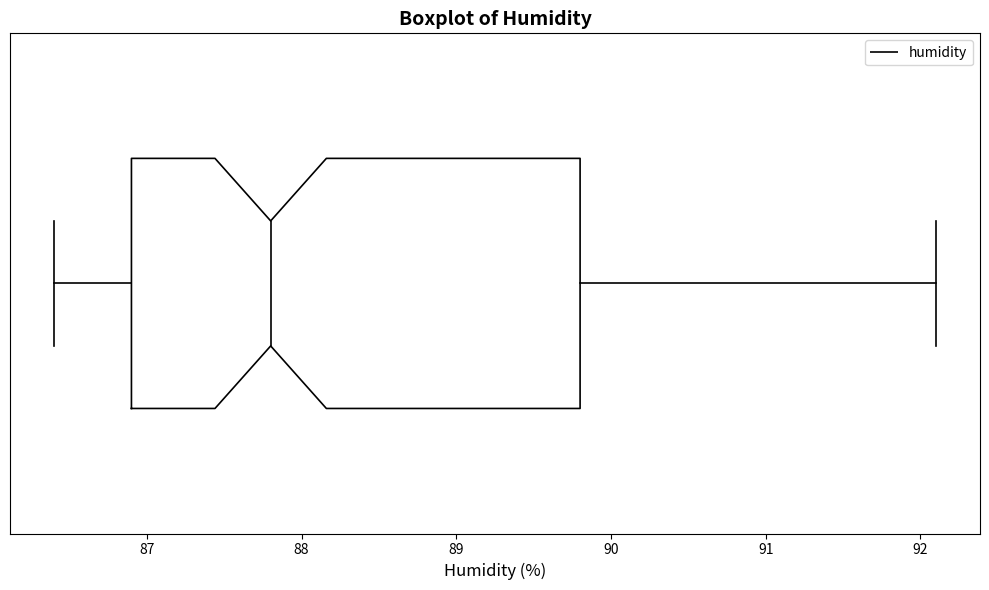

Transcribe this box plot: give where the median line is, the range the box spans, and where the two whiskers end, as read against the x-axis. The values are not printed on the chart, so give them approximately, as read against the axis.

median 87.8, box 86.9 to 89.8, whiskers 86.4 to 92.1